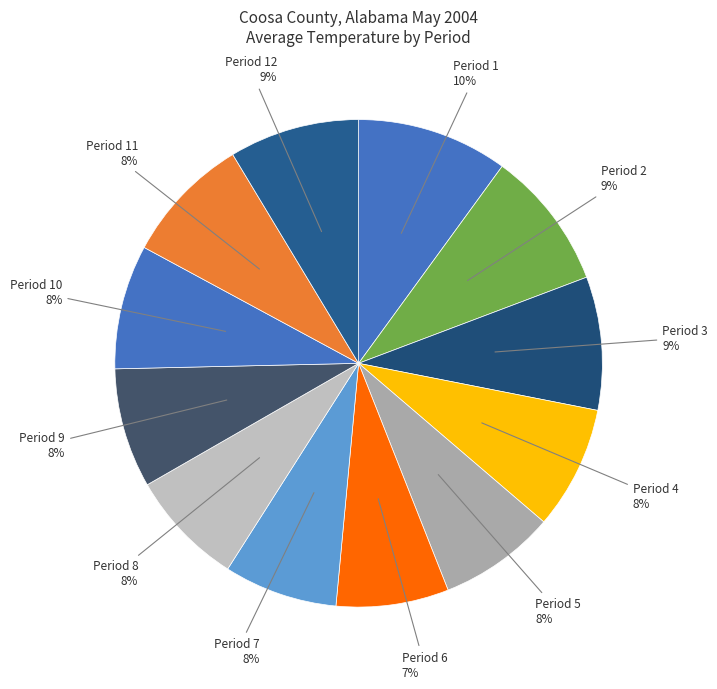

How many slices are in this pie chart?

12